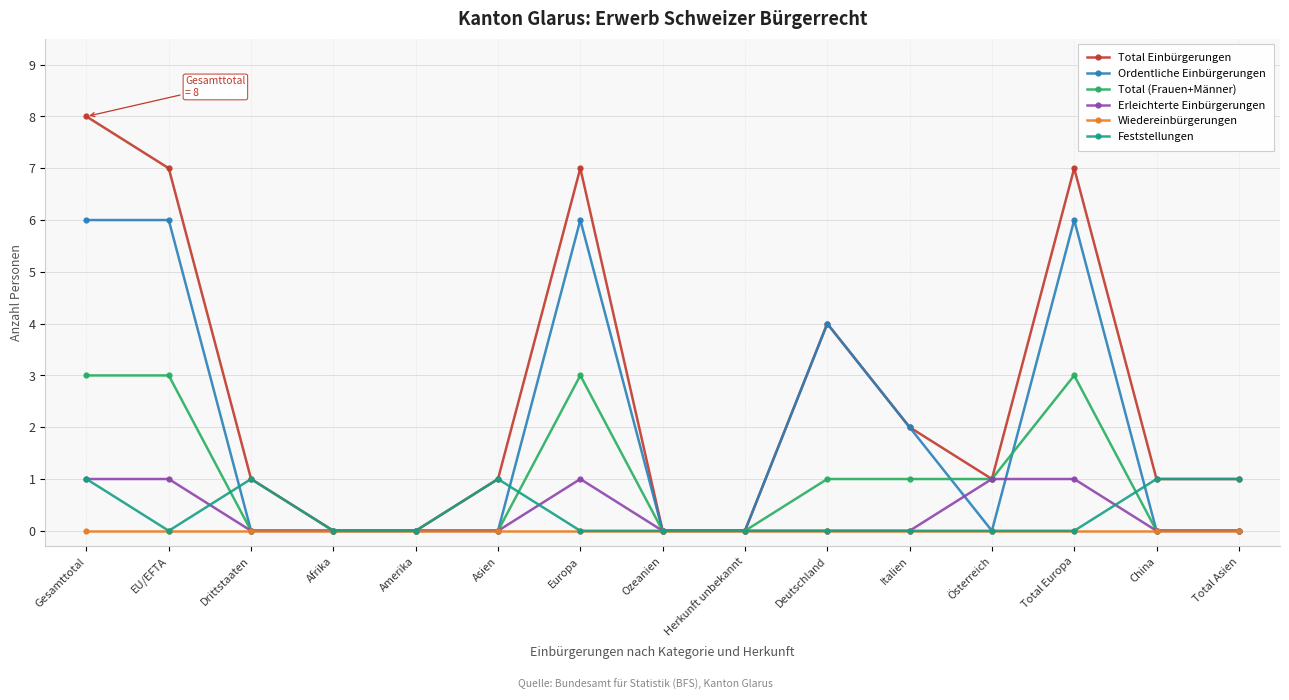

What is the label of the 3rd point from the right?

Total Europa